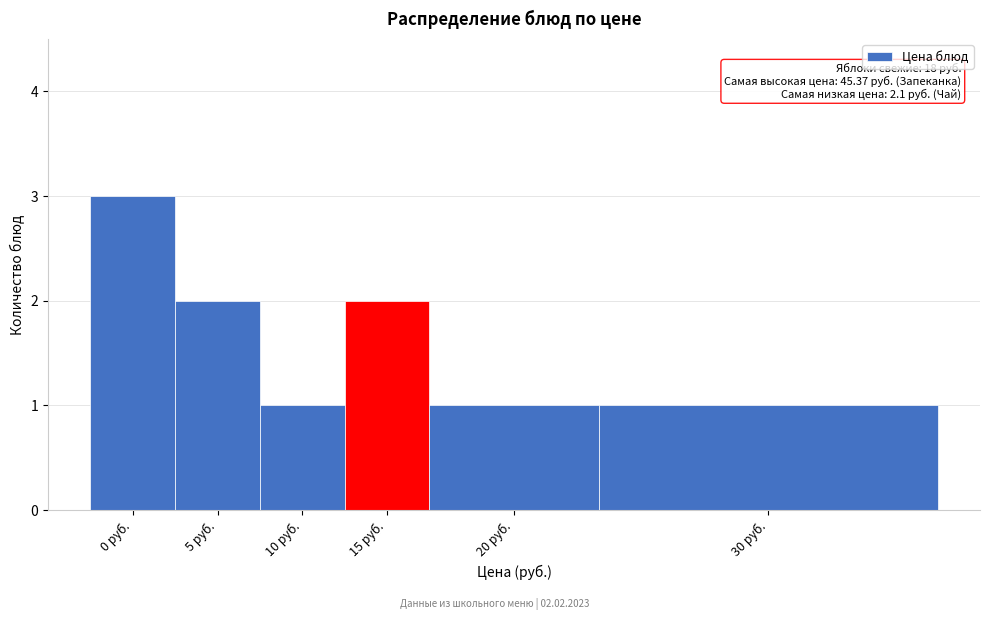

Reading right to left, transcribe all the data shown in this chart.

30 руб.=1	20 руб.=1	15 руб.=2	10 руб.=1	5 руб.=2	0 руб.=3